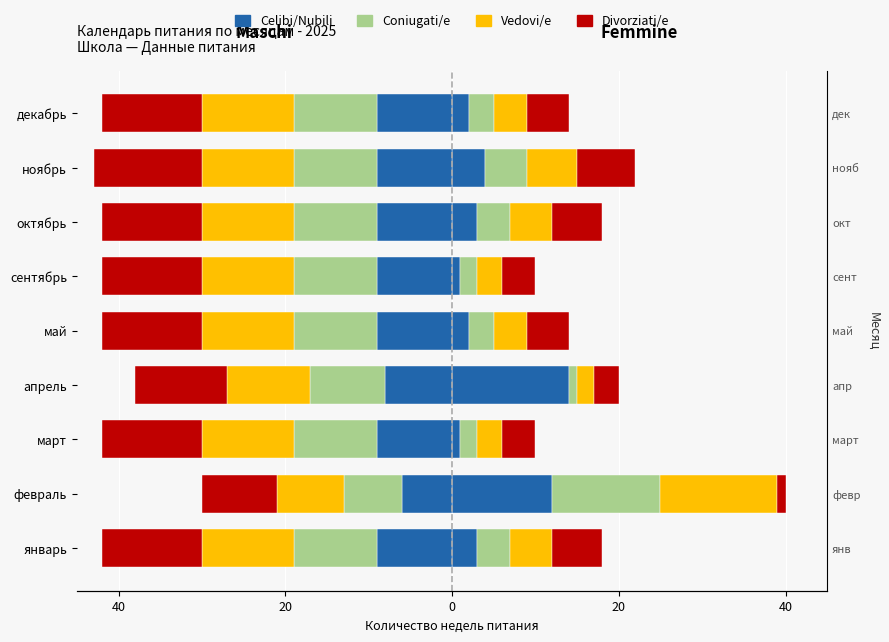

Which series has the largest range (max minus min)?

Celibi/Nubili